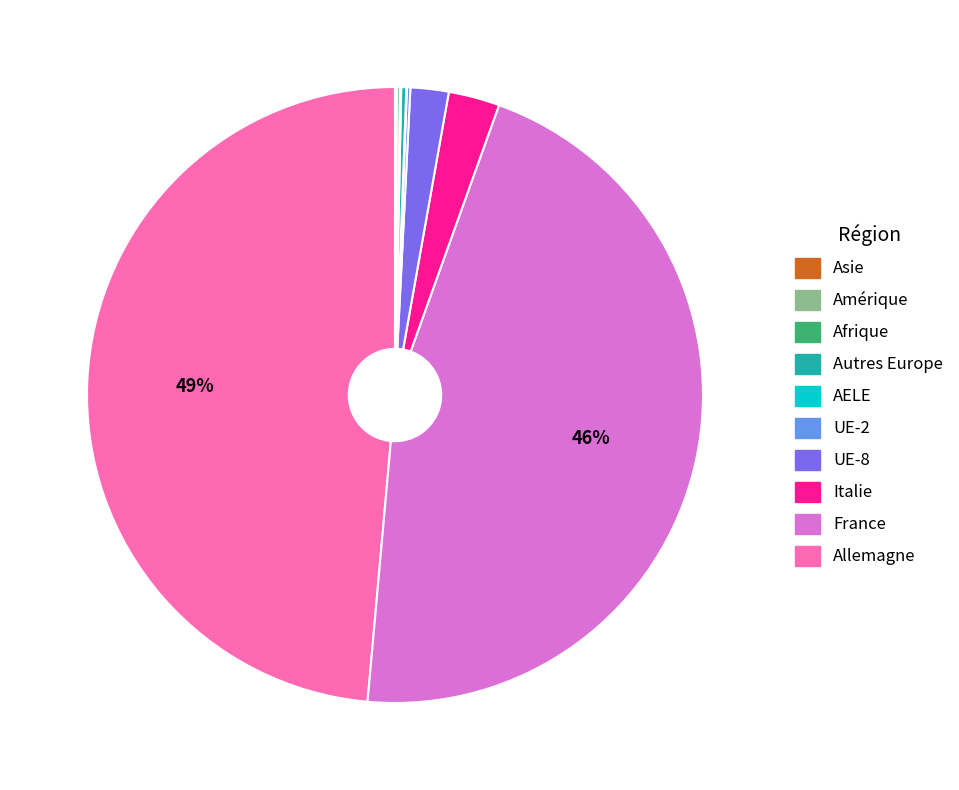

To the nearest percent, what is the difference between the largest and smallest slice percentages?

49%